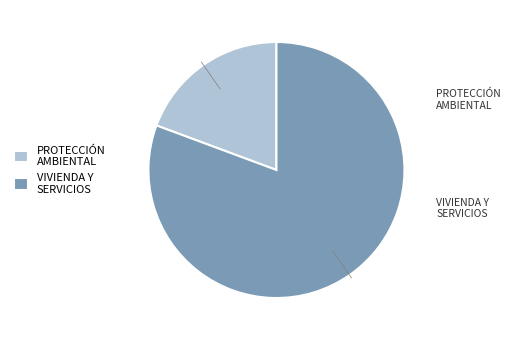

Which category has the biggest portion of the pie?

VIVIENDA Y SERVICIOS